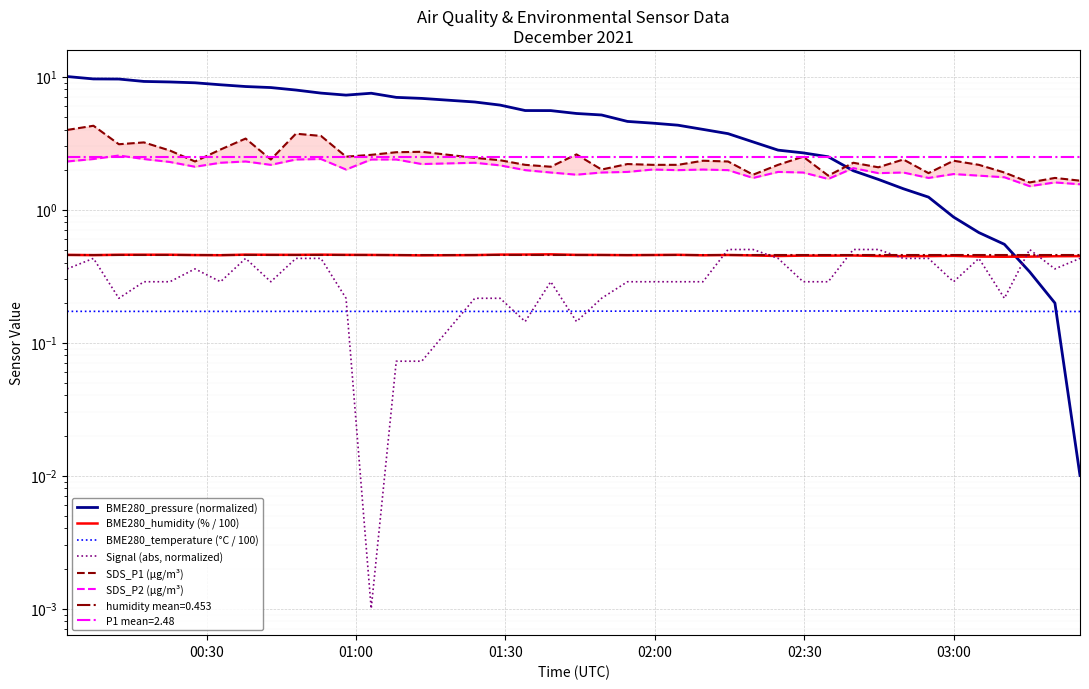

True or false: BME280_temperature (°C / 100) and BME280_humidity (% / 100) cross at least once.

False